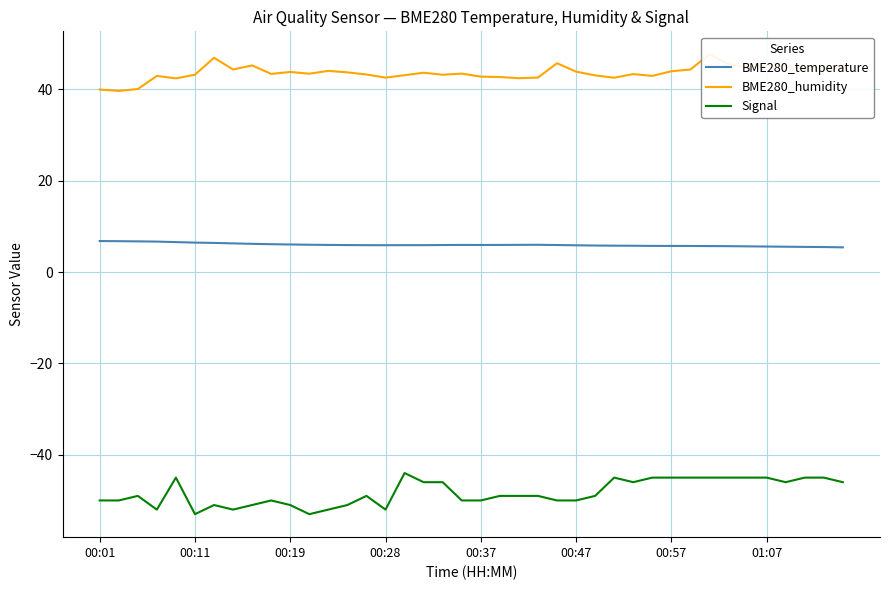

Which has a higher value, 27 or 22?

22